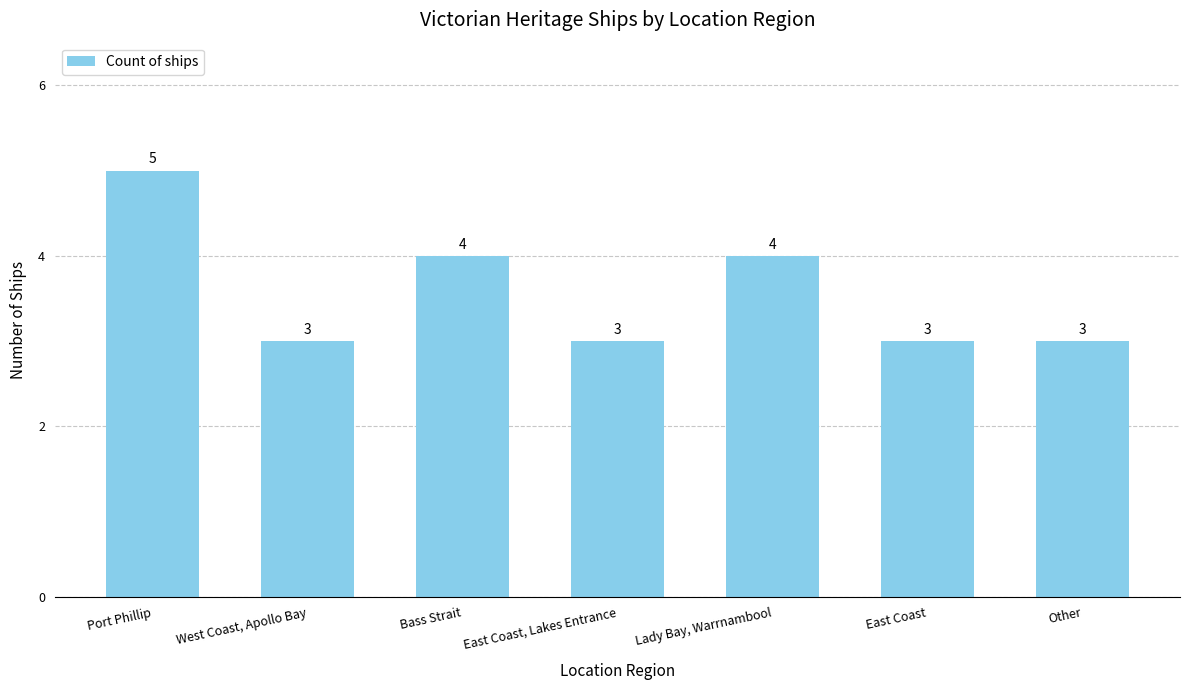

What is the sum of the values at Port Phillip and West Coast, Apollo Bay?

8